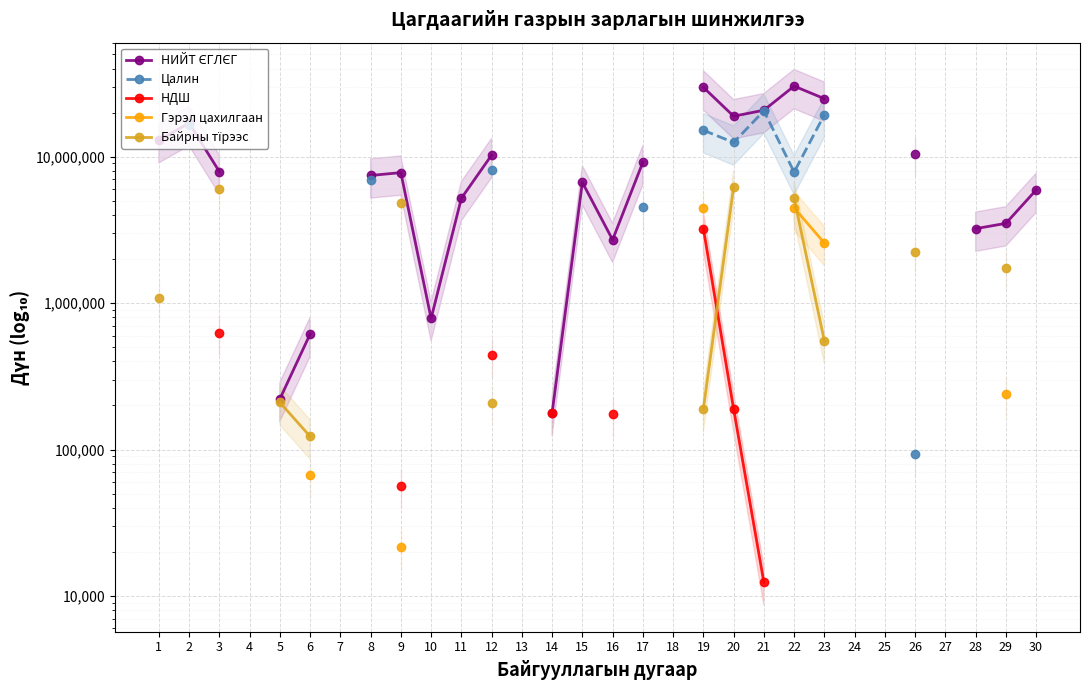

Where do Байрны тїрээс and Гэрэл цахилгаан first cross each other?

22 and 23